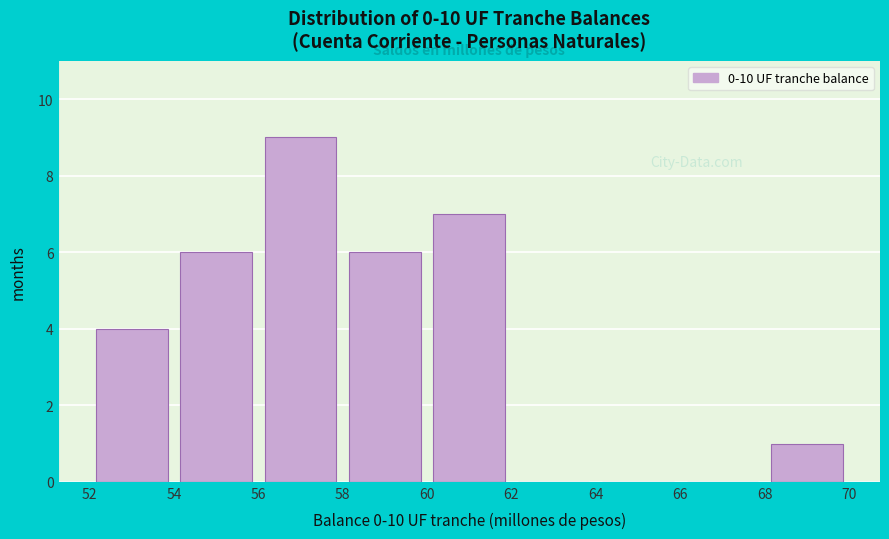

What is the height of the bar covering 58 to 60 on the x-axis? The values are not printed on the chart, so give them approximately, as read against the axis.

6